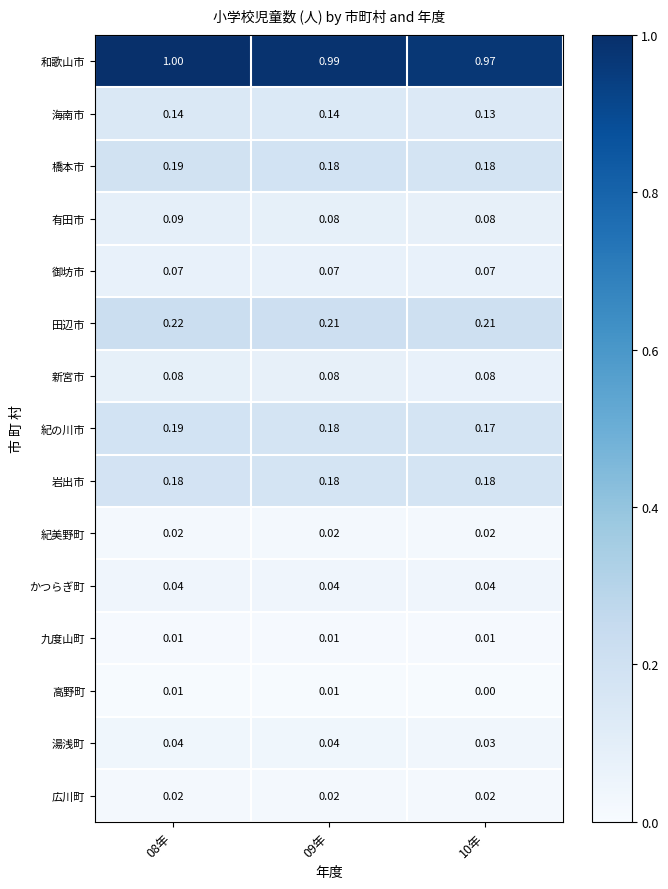

Which series has the largest total across all categories?

和歌山市